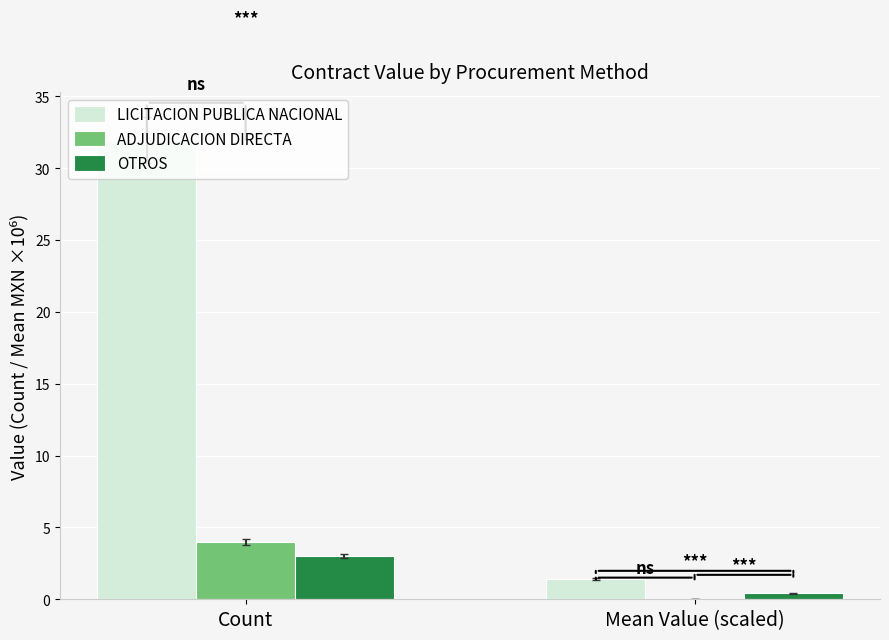

At which category does the chart reach its peak across all series?

Count